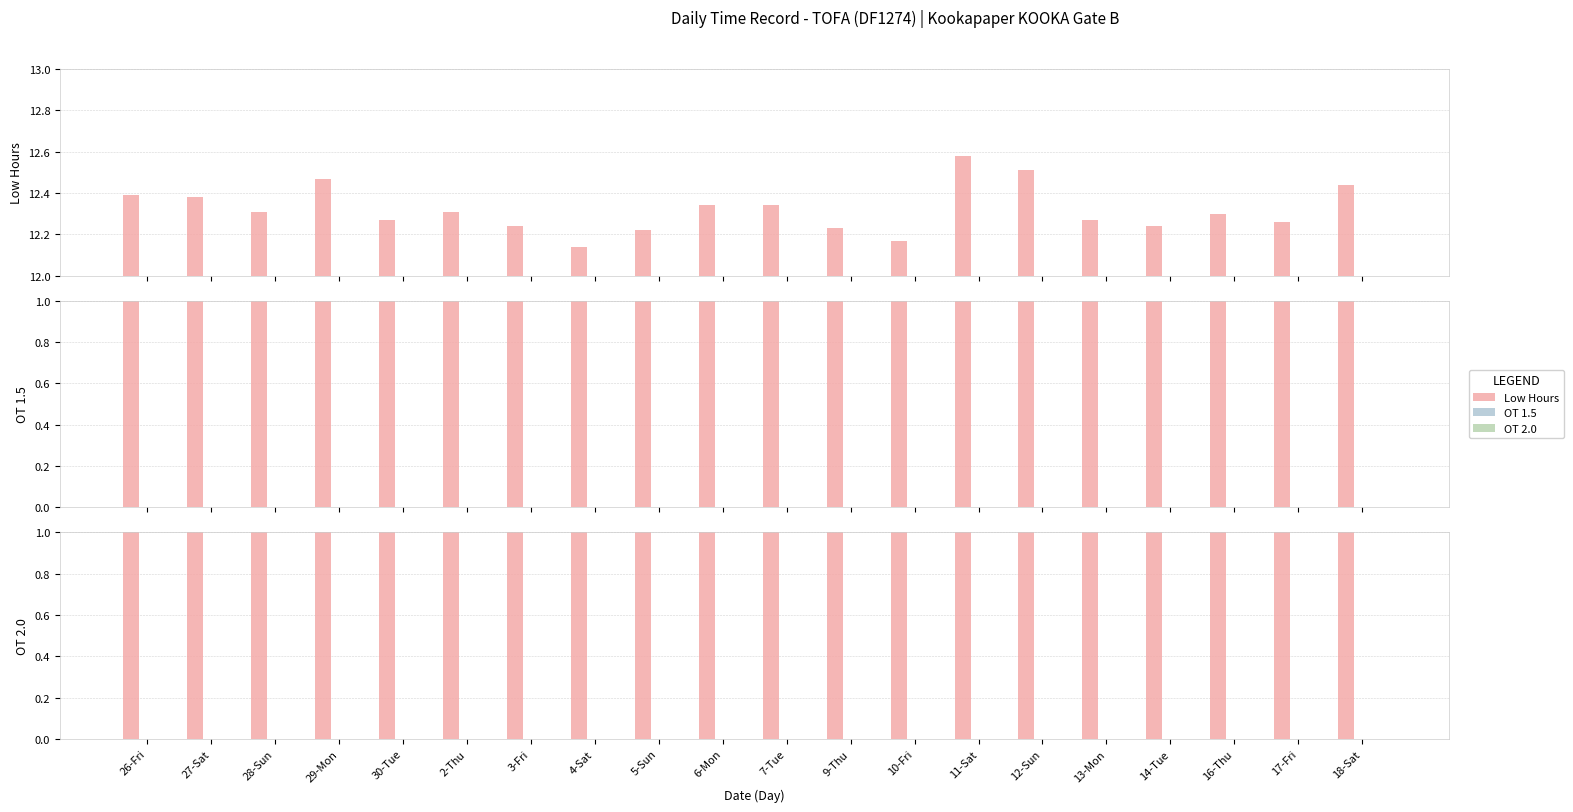

Which series has the largest total across all categories?

Low Hours